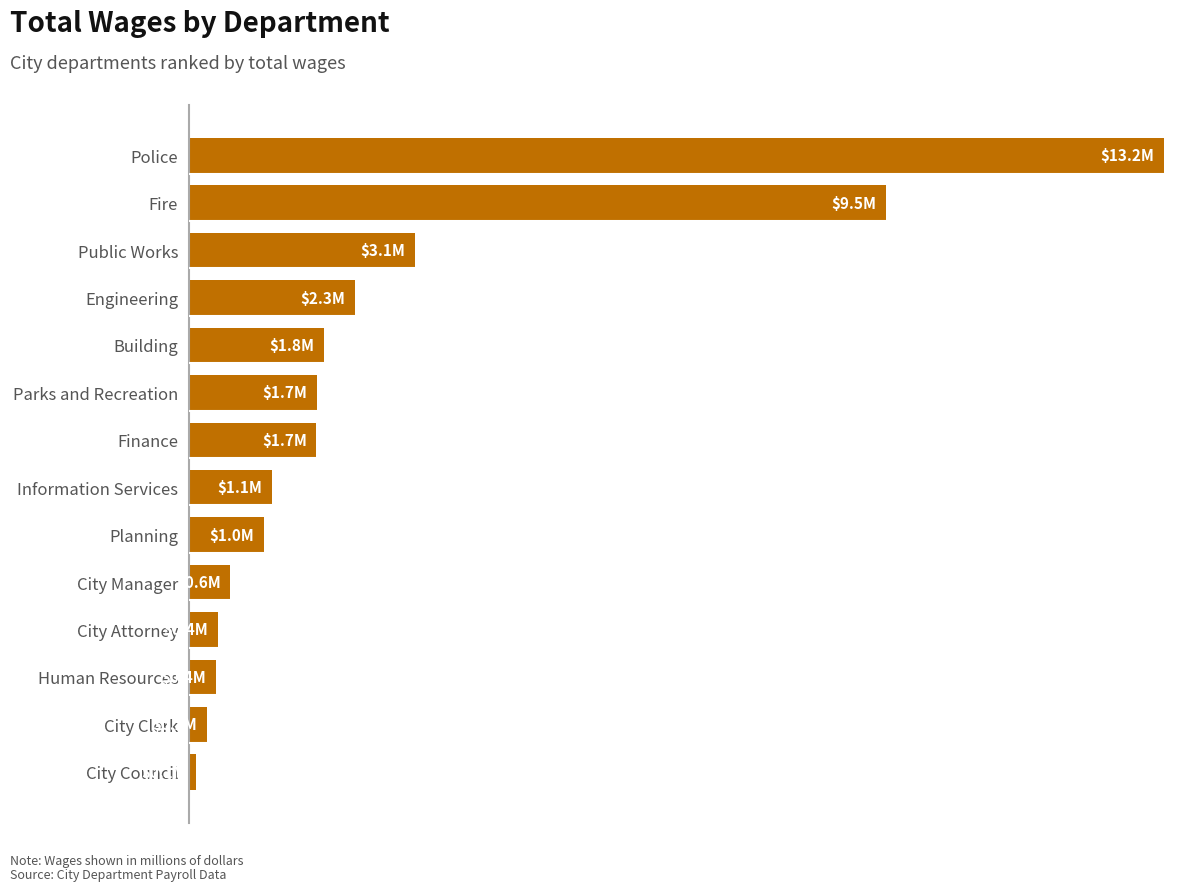

What is the sum of all values?

37107724